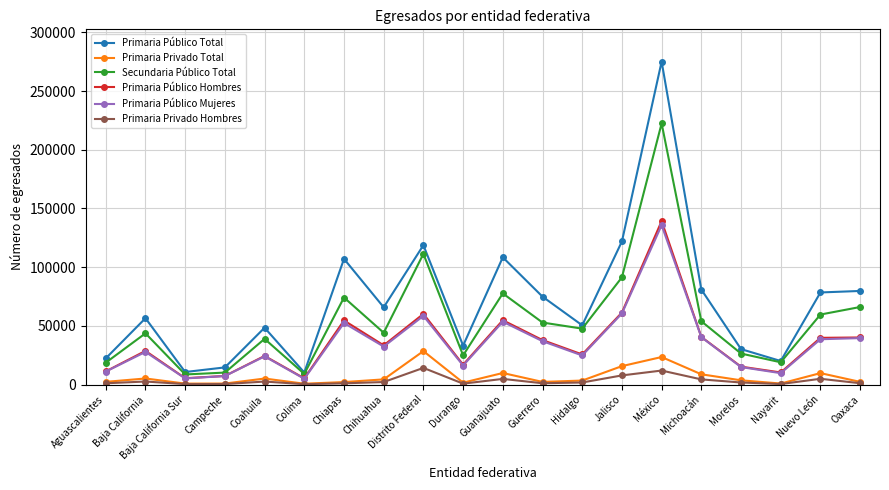

What position from the left is Coahuila?

5